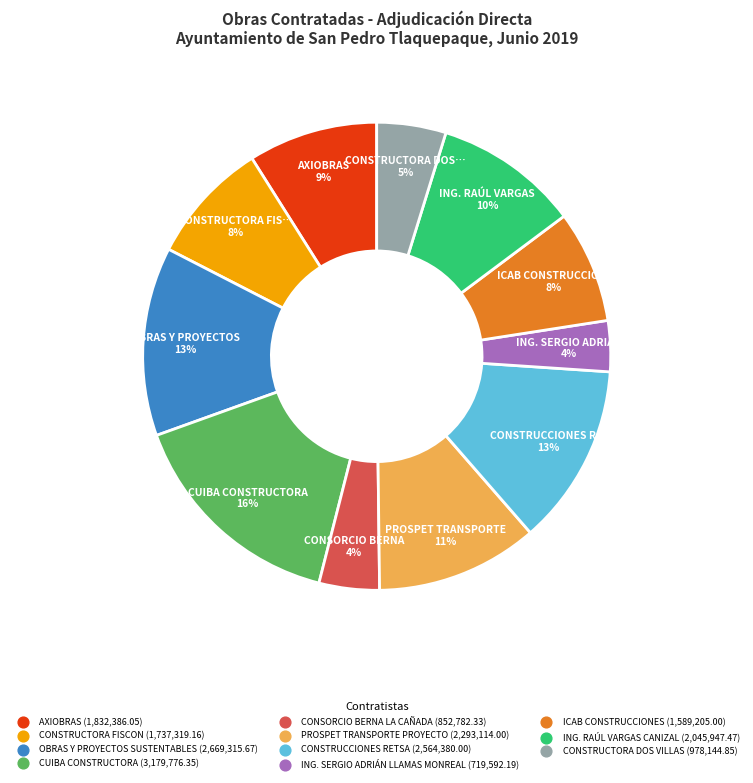

Which slice is the largest?

CUIBA CONSTRUCTORA